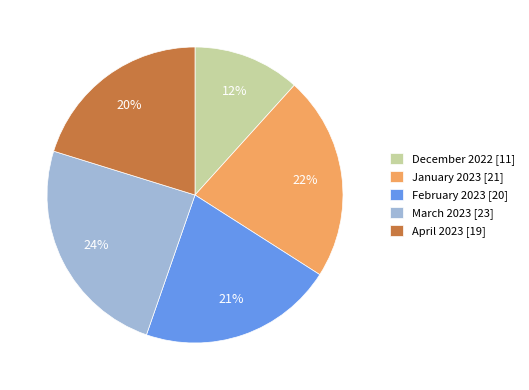

Is there any slice that represents more than half of the pie?

No